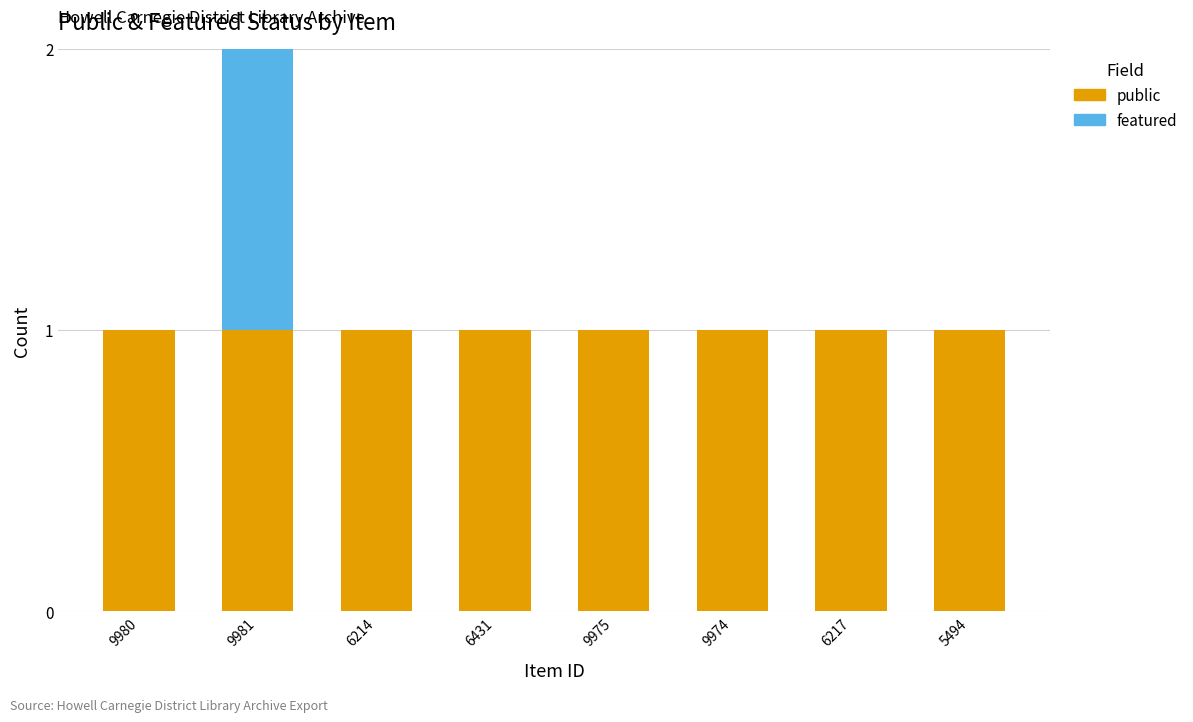

At which category is the sum across all series the highest?

9981